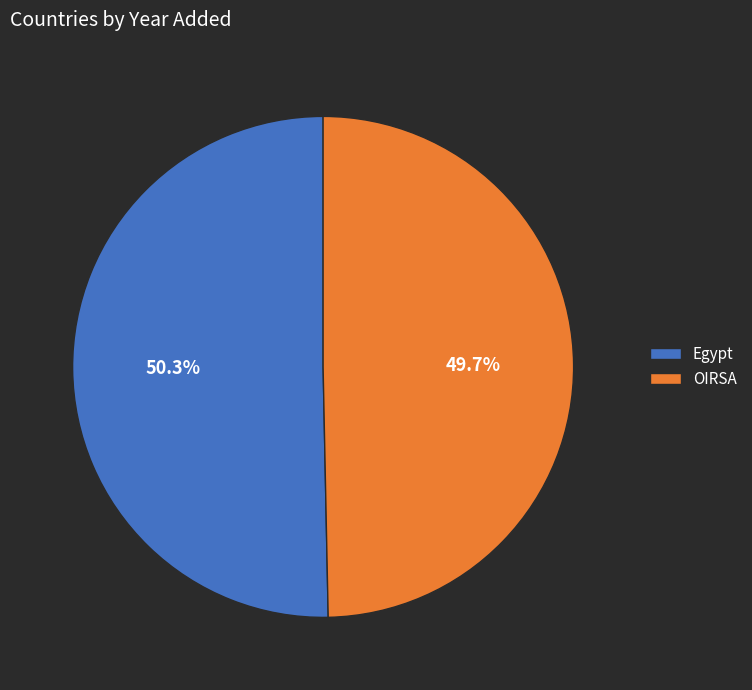

Combined, do OIRSA and Egypt account for over 50%?

Yes